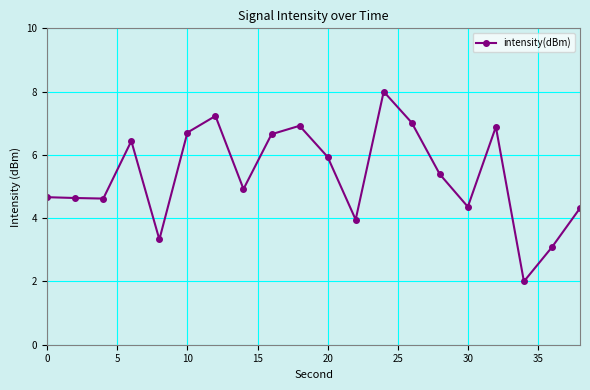

What is the greatest value displayed?

8.0